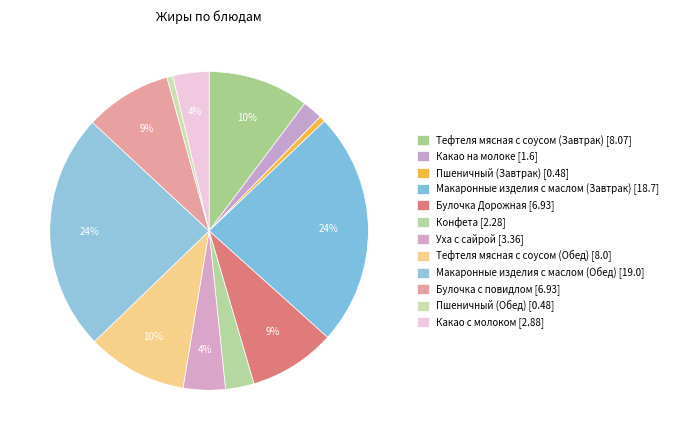

How many segments does this pie chart have?

12